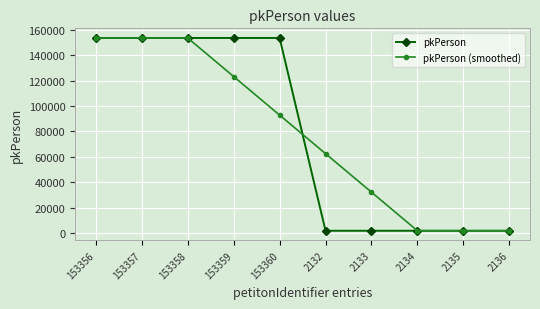

In pkPerson (smoothed), how many points are higher than both neighbors (excluding endpoints)?

1